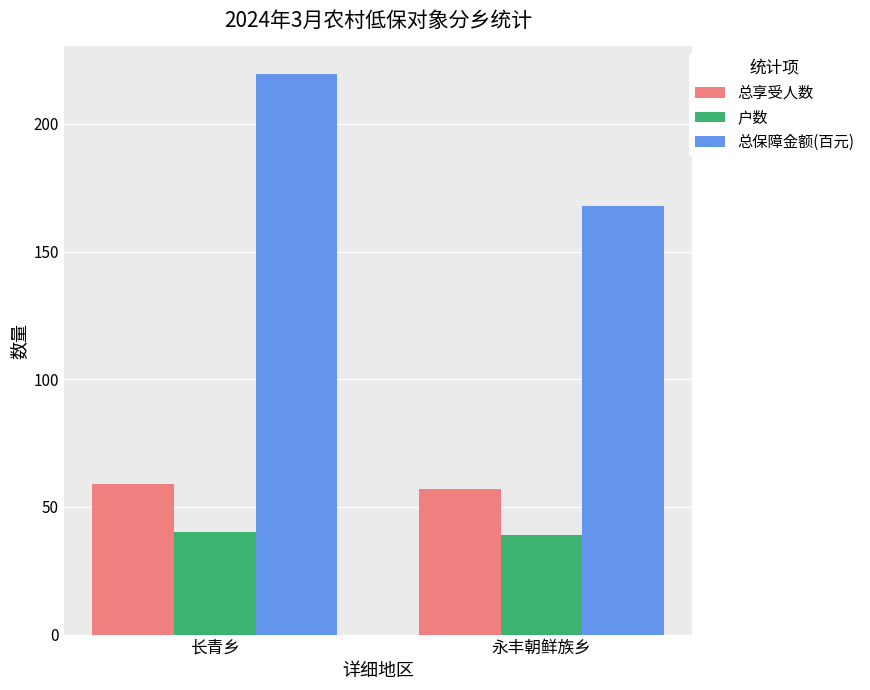

What is the average value of the 总保障金额(百元) series?

193.7